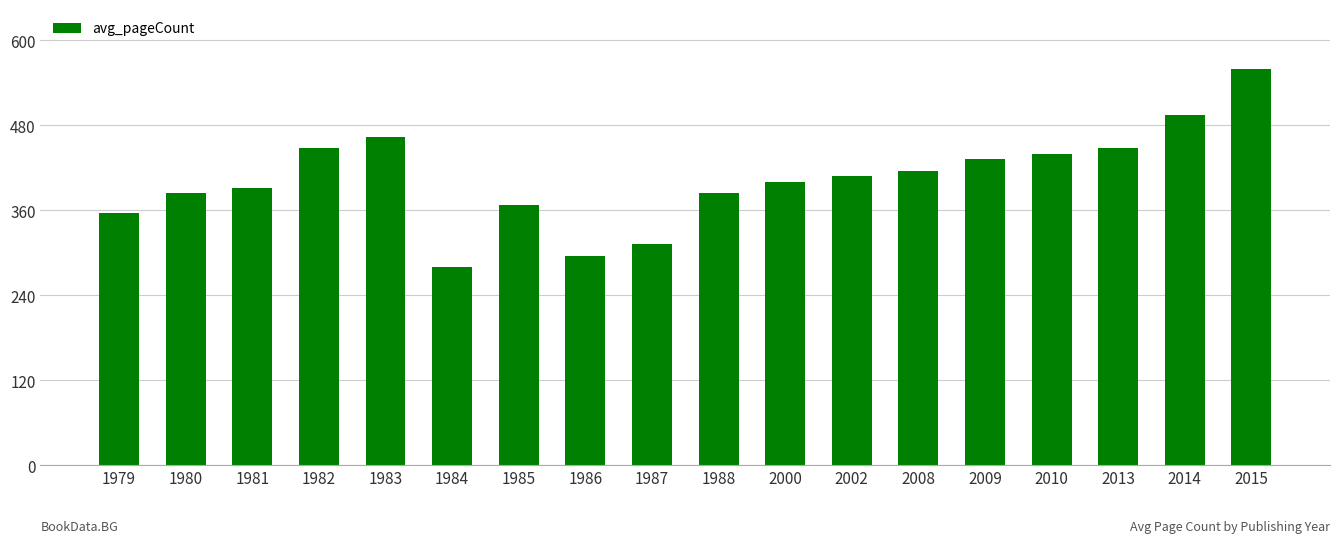

What is the change in value from 2009 to 2010?

+8